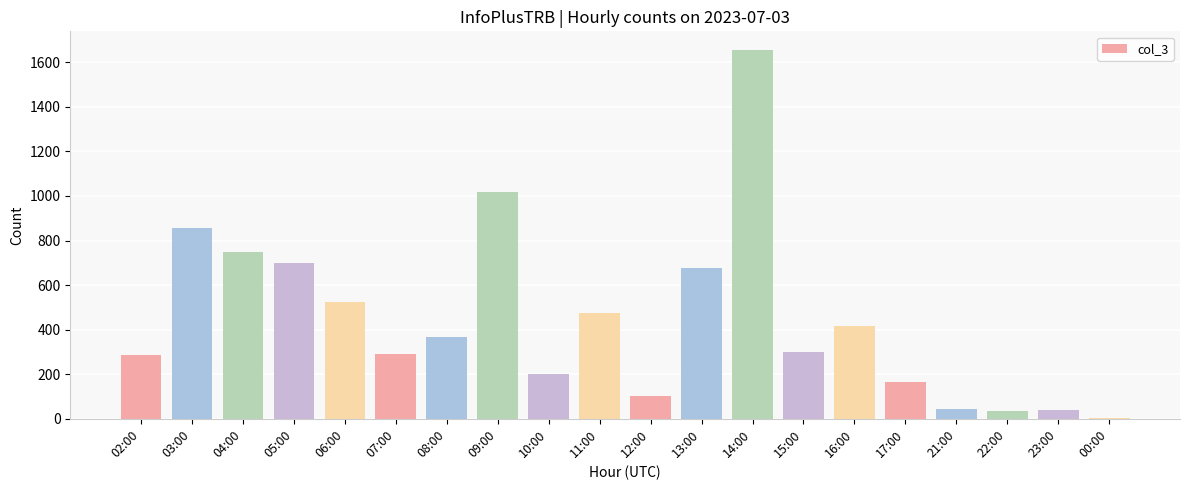

What is the sum of all values?

8906